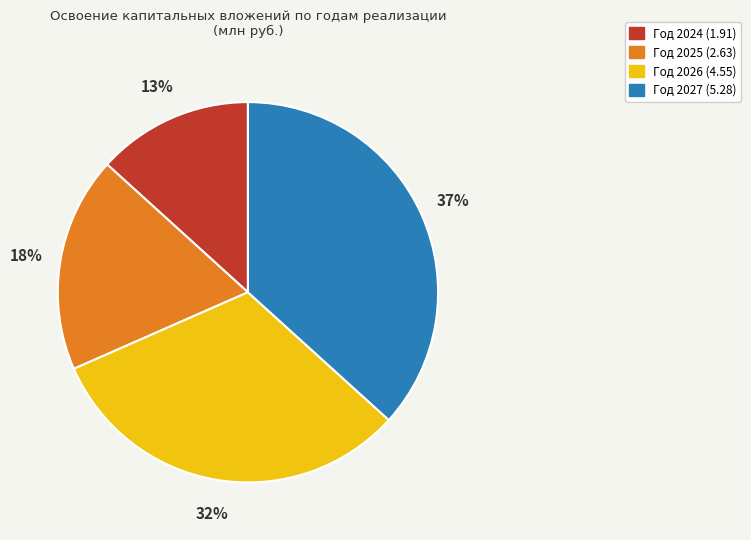

Is there a majority slice in this chart?

No